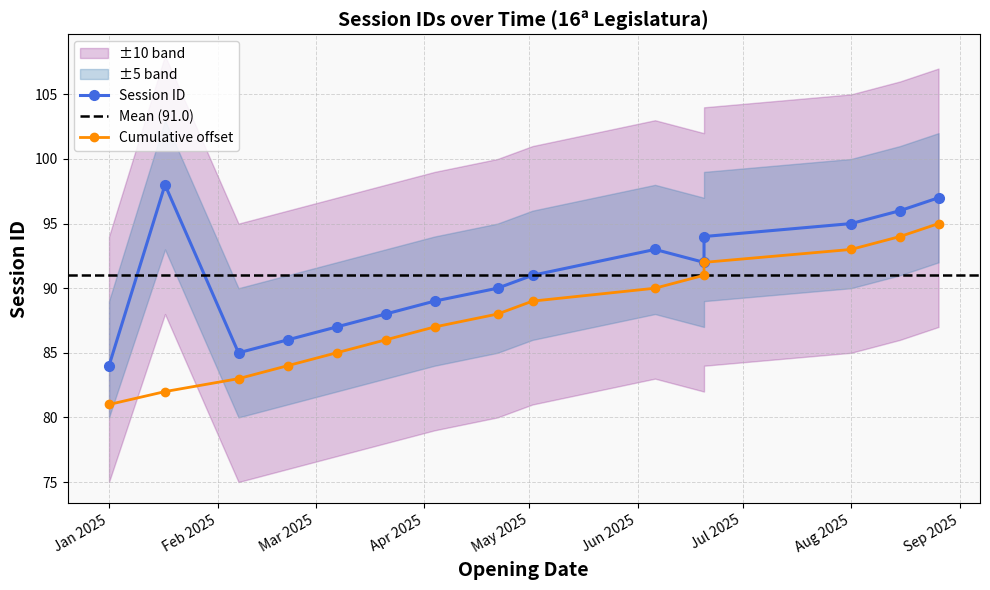

Reading left to right, what are all the values shown in this chart?

84	98	85	86	87	88	89	90	91	93	92	94	95	96	97